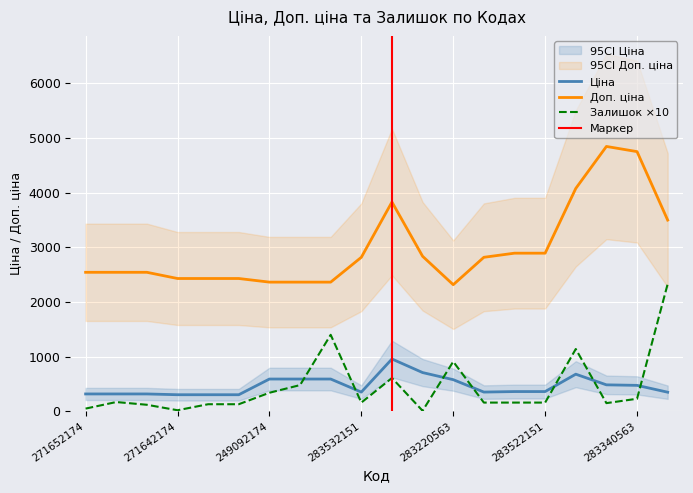

How many series are shown in this chart?

3